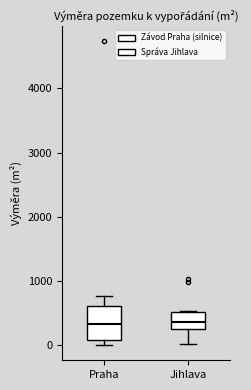

Reading left to right, transcribe this box plot: for each box, give where its median line is, the range the box spans, and where its two whiskers end, as read against the y-axis. The values are not printed on the chart, so give them approximately, as read against the axis.

Praha: median 300, box 100 to 600, whiskers 0 to 800
Jihlava: median 400, box 300 to 500, whiskers 0 to 500